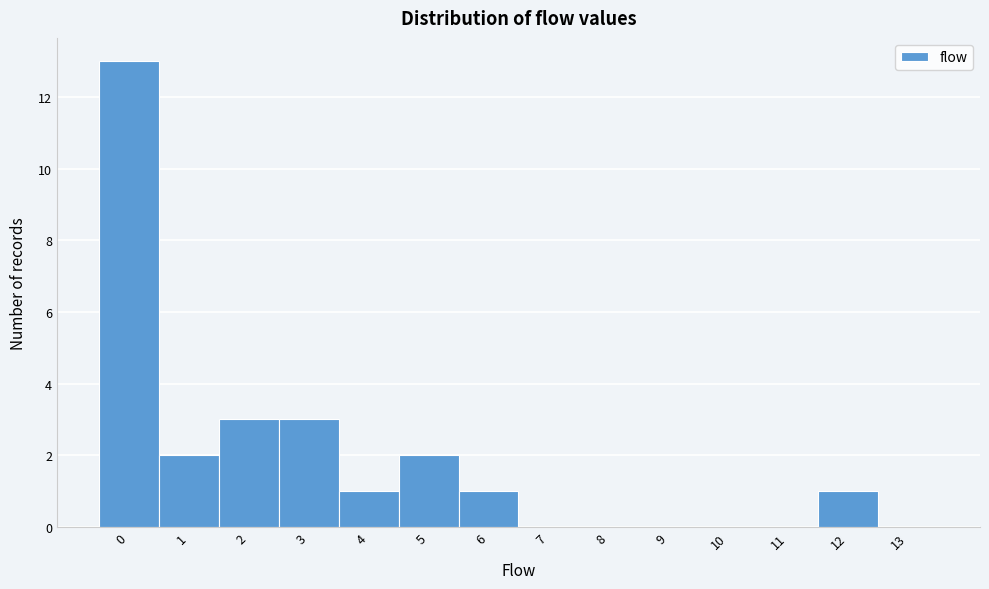

Reading right to left, extract all data points from this chart.

13=0	12=1	11=0	10=0	9=0	8=0	7=0	6=1	5=2	4=1	3=3	2=3	1=2	0=13